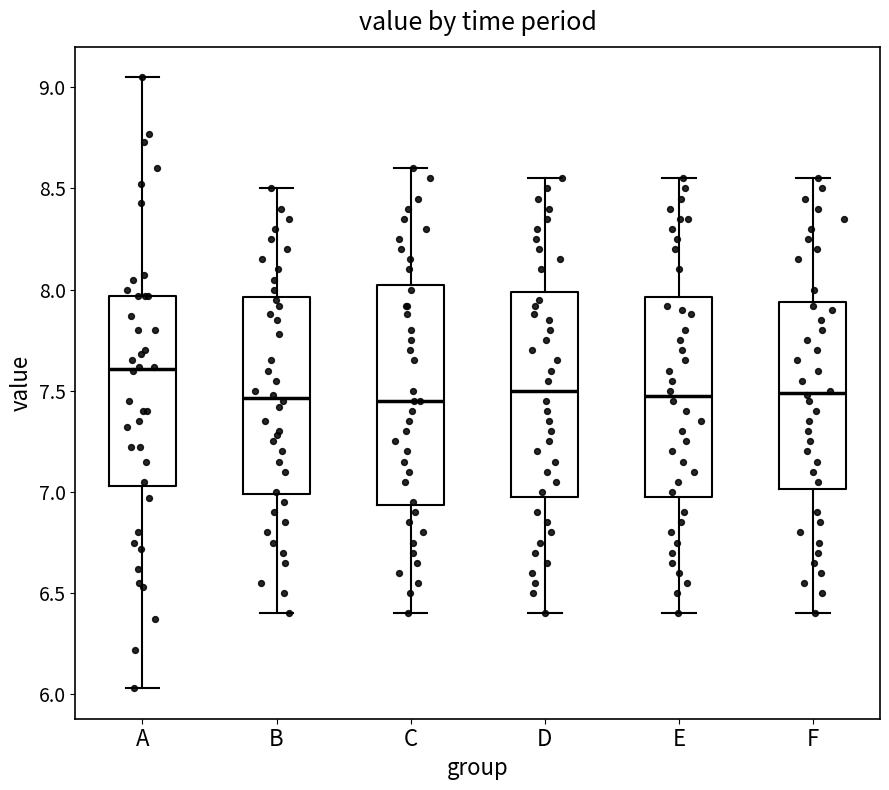

Reading left to right, transcribe this box plot: for each box, give where its median line is, the range the box spans, and where its two whiskers end, as read against the y-axis. The values are not printed on the chart, so give them approximately, as read against the axis.

A: median 7.60, box 7.05 to 7.95, whiskers 6.05 to 9.05
B: median 7.45, box 7.00 to 7.95, whiskers 6.40 to 8.50
C: median 7.45, box 6.95 to 8.05, whiskers 6.40 to 8.60
D: median 7.50, box 7.00 to 8.00, whiskers 6.40 to 8.55
E: median 7.50, box 7.00 to 7.95, whiskers 6.40 to 8.55
F: median 7.50, box 7.00 to 7.95, whiskers 6.40 to 8.55